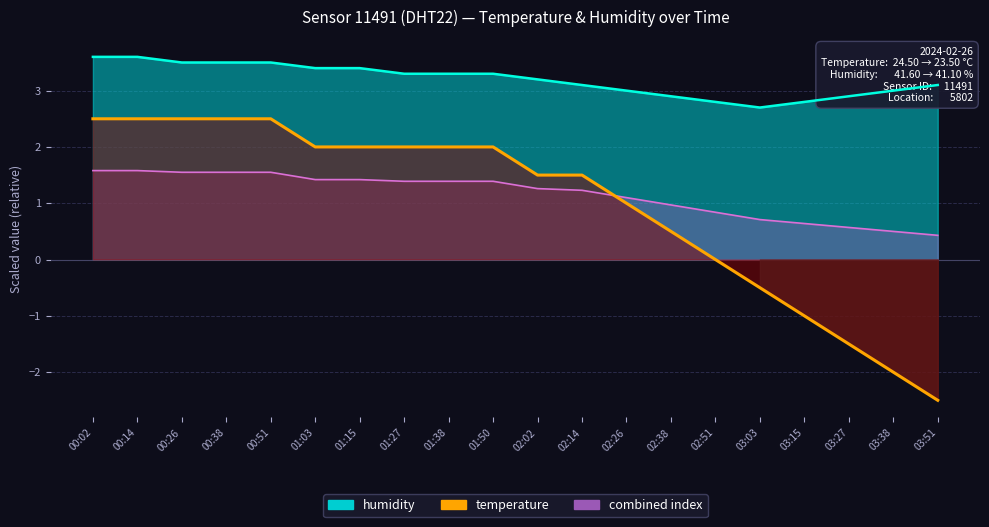

How many lines are shown in the chart?

1